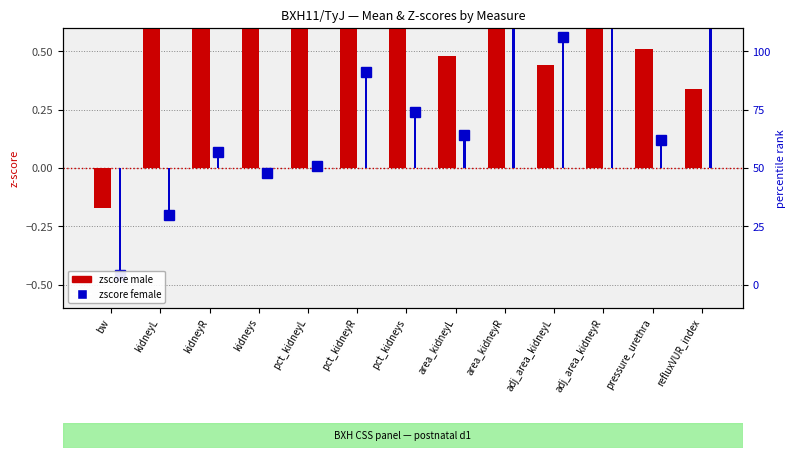

True or false: zscore (m) has a value of 0.7 at pct_kidneyR.

False